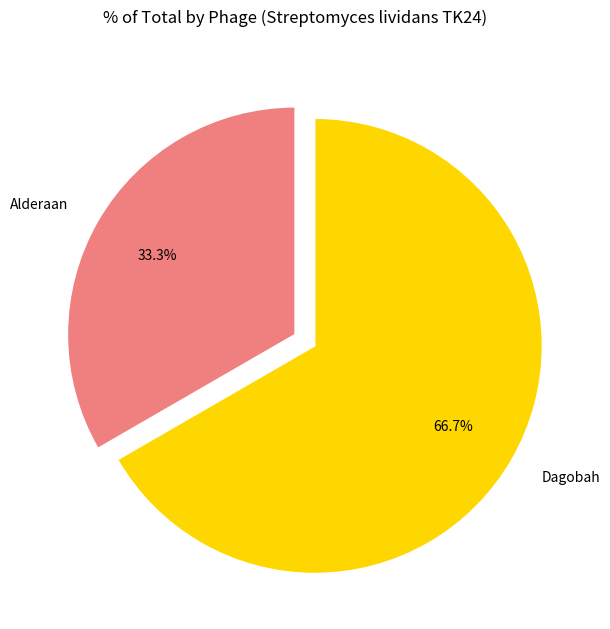

What percentage is NOT represented by Dagobah?

33.3%